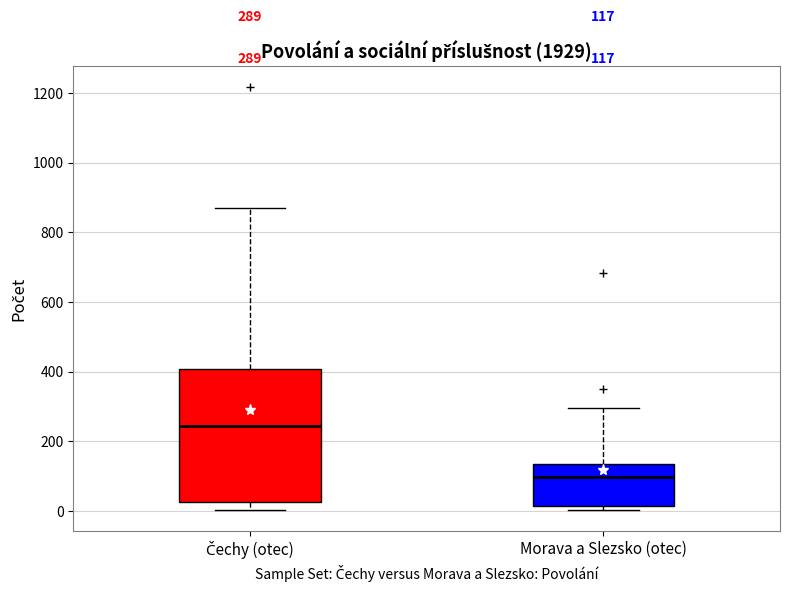

Comparing the boxes themselves (not the whiskers), which one is the tallest?

Čechy (otec)